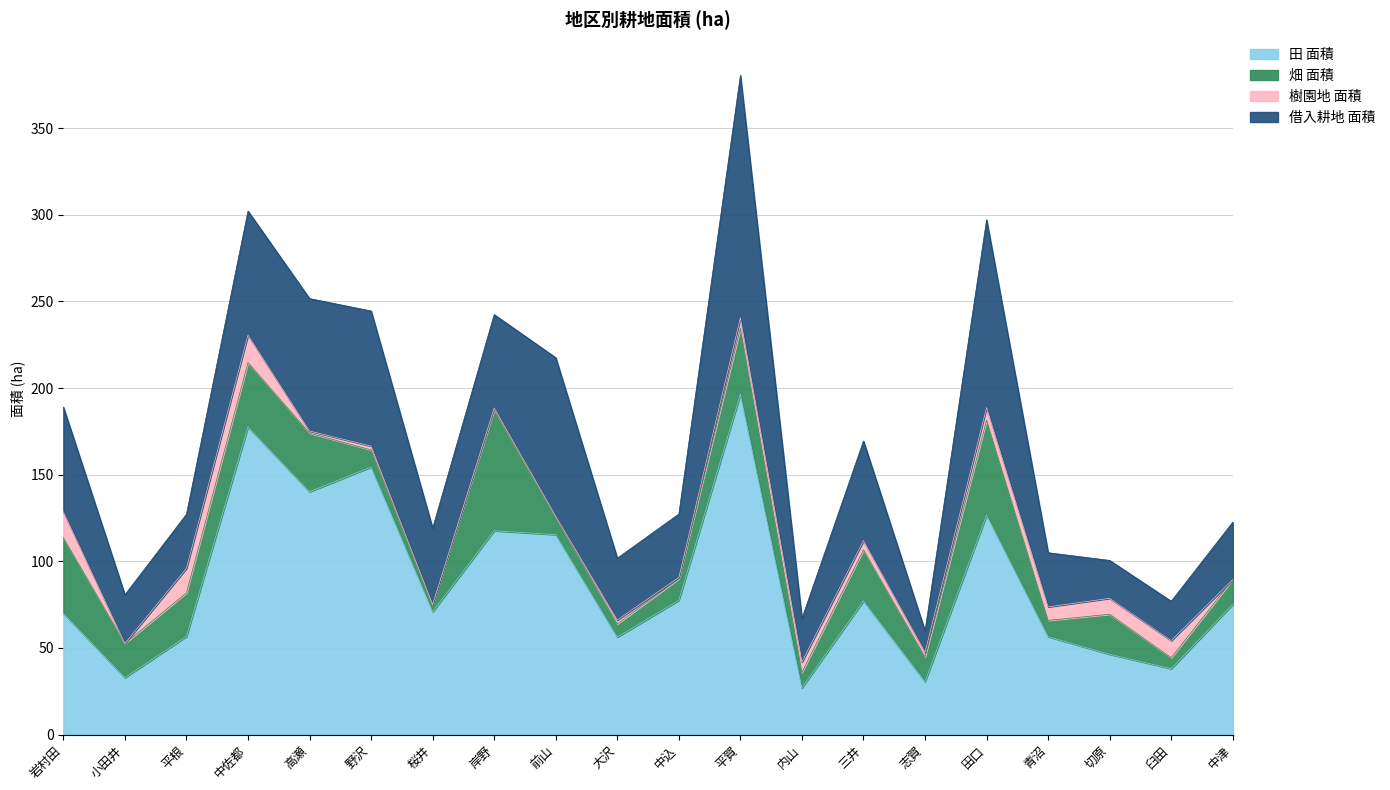

Reading right to left, list all the values displayed in this chart.

田 面積: 75.1	38.0	46.3	56.5	126.7	30.5	77.1	26.9	196.3	77.5	56.2	115.4	117.6	70.9	154.4	140.1	177.5	56.6	32.8	69.9
畑 面積: 14.4	6.3	23.1	9.4	54.8	14.3	29.5	9.0	38.1	12.4	7.6	10.1	69.7	4.2	9.9	33.8	37.2	25.2	19.8	43.7
樹園地 面積: 0.0	9.9	9.2	7.8	7.3	2.7	5.3	6.0	6.0	0.8	2.2	0.6	1.2	0.0	2.2	1.2	15.8	14.2	0.0	15.0
借入耕地 面積: 33.1	22.7	21.9	31.2	108.3	12.2	57.5	25.1	139.9	36.6	35.7	91.5	53.8	44.1	78.0	76.4	71.6	31.2	28.1	60.4